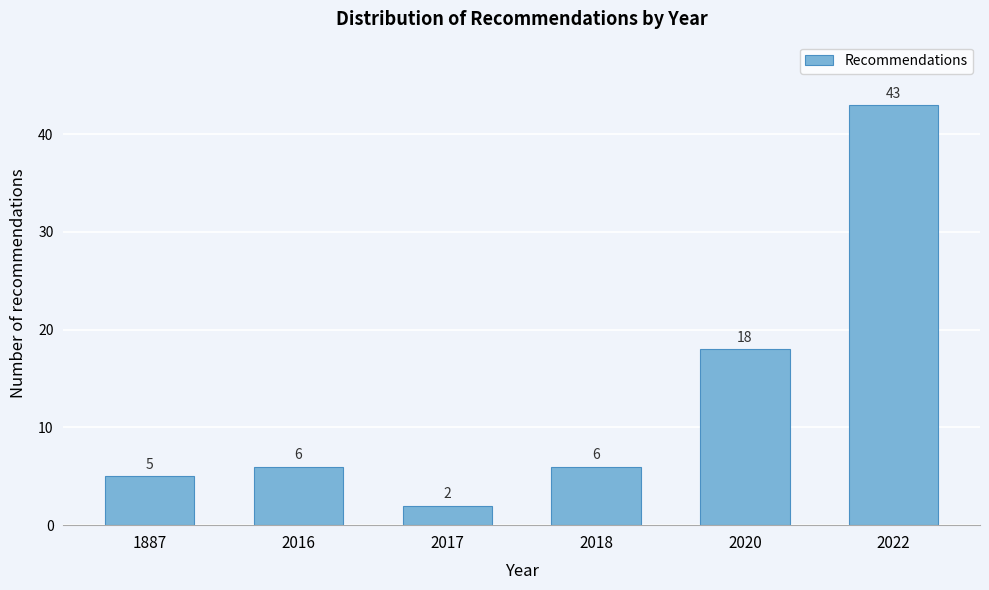

Reading right to left, extract all data points from this chart.

2022=43	2020=18	2018=6	2017=2	2016=6	1887=5